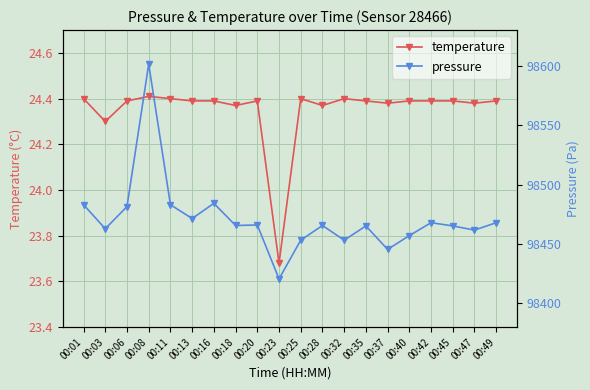

Reading left to right, what are all the values shown in this chart?

temperature: 24.4	24.3	24.4	24.4	24.4	24.4	24.4	24.4	24.4	23.7	24.4	24.4	24.4	24.4	24.4	24.4	24.4	24.4	24.4	24.4
pressure: 98483.1	98462.8	98481.5	98601.4	98483.1	98471.4	98484.2	98465.6	98466.0	98420.6	98453.2	98465.6	98453.2	98465.2	98445.4	98457.0	98467.9	98465.2	98461.7	98467.9